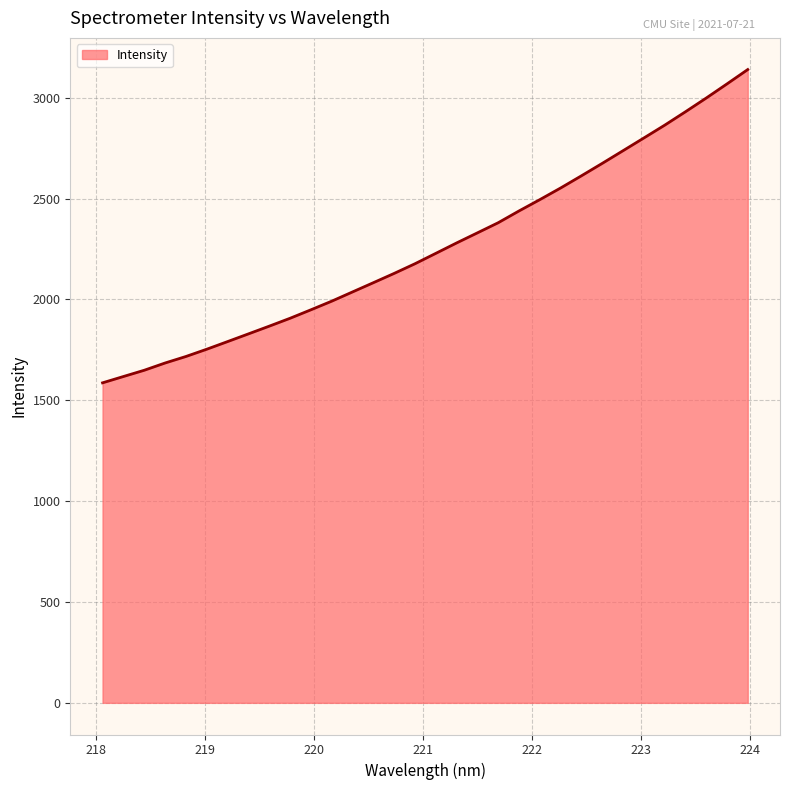

What is the greatest value displayed?

3140.1